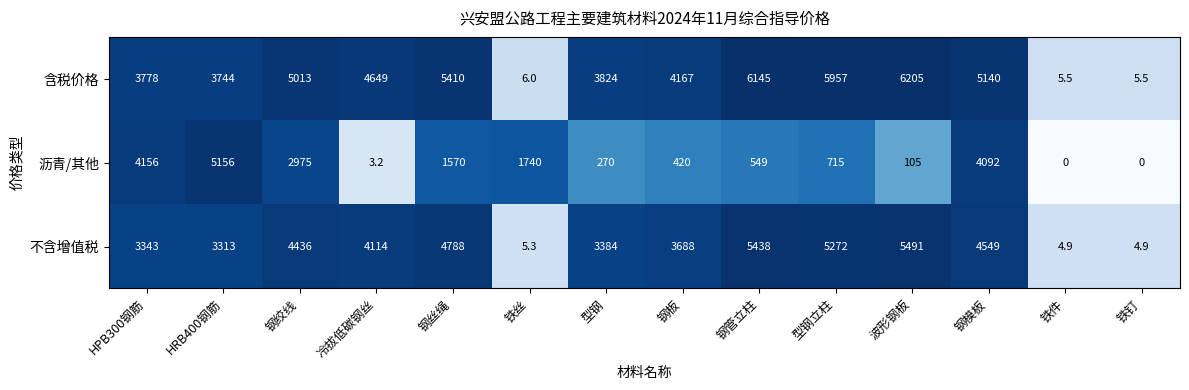

List the series in order of their peak value, highest first.

含税价格, 不含增值税, 沥青/其他